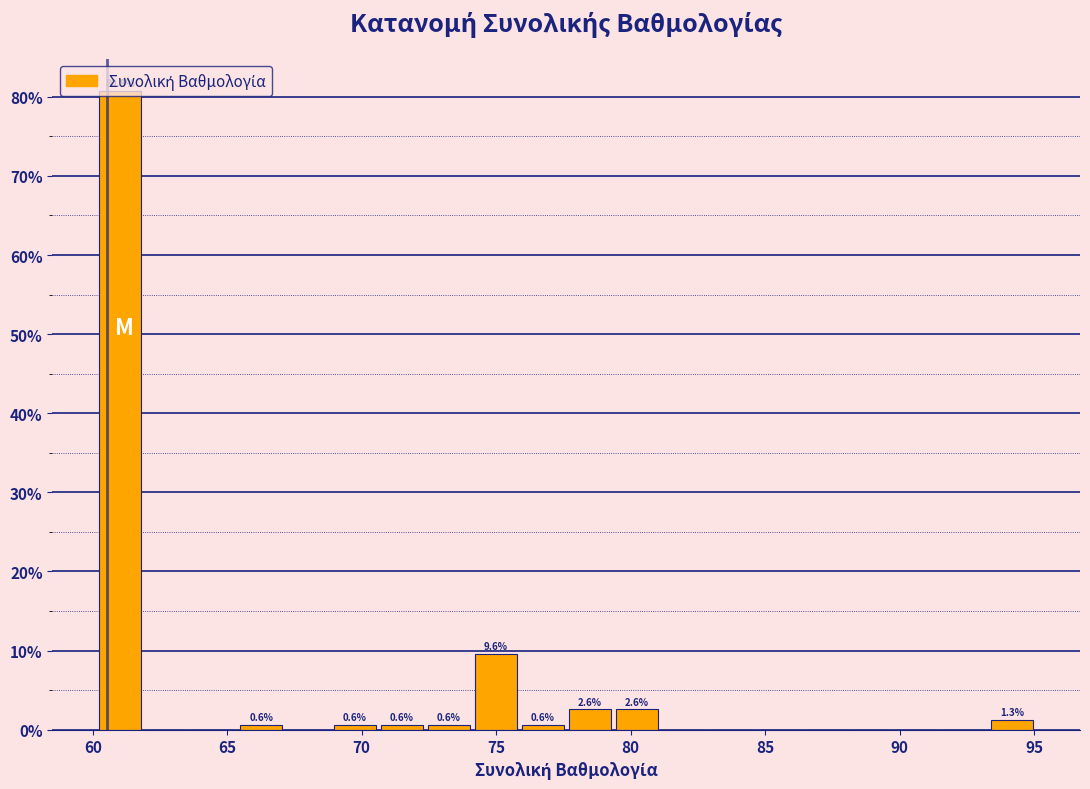

Around what value on the x-axis is the tallest bar? Give the approximate position of its centre, as read against the axis.

61.0